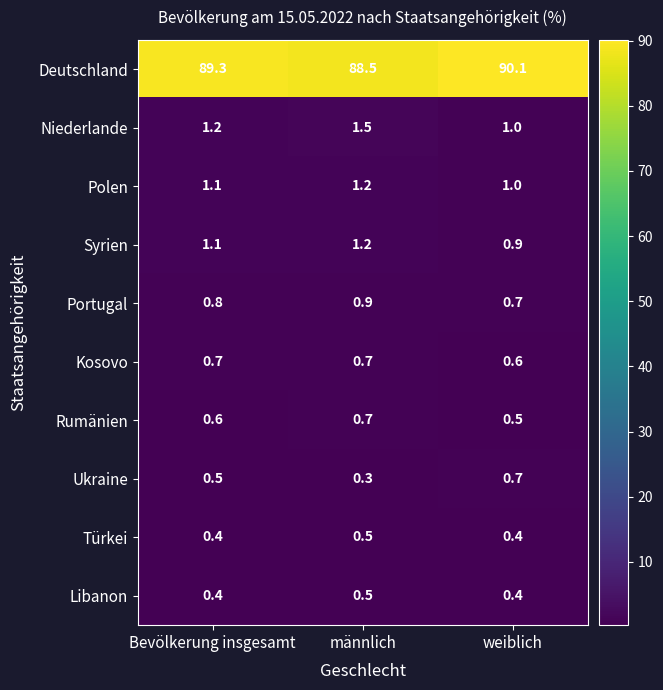

At which label is Ukraine closest to 0?

männlich